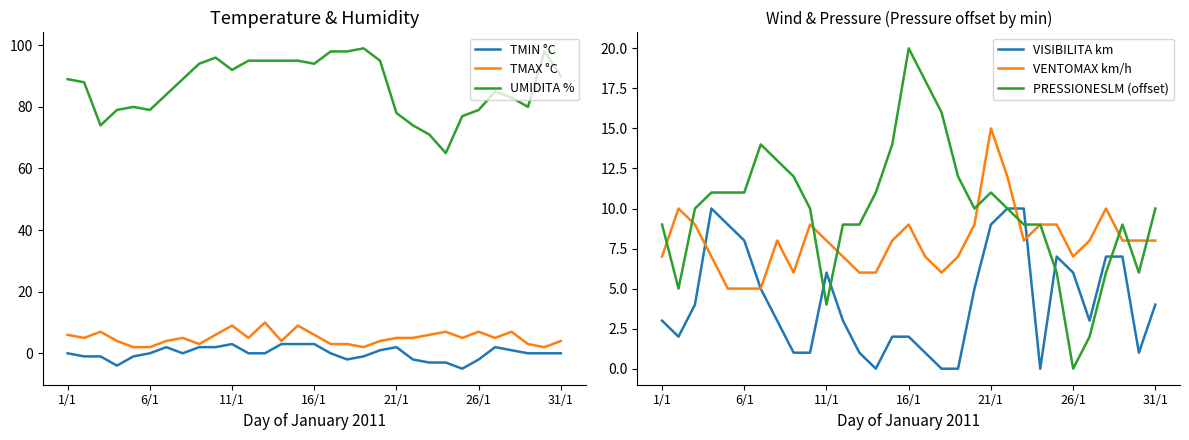

At which label does PRESSIONESLM (offset) reach its peak?

16/1